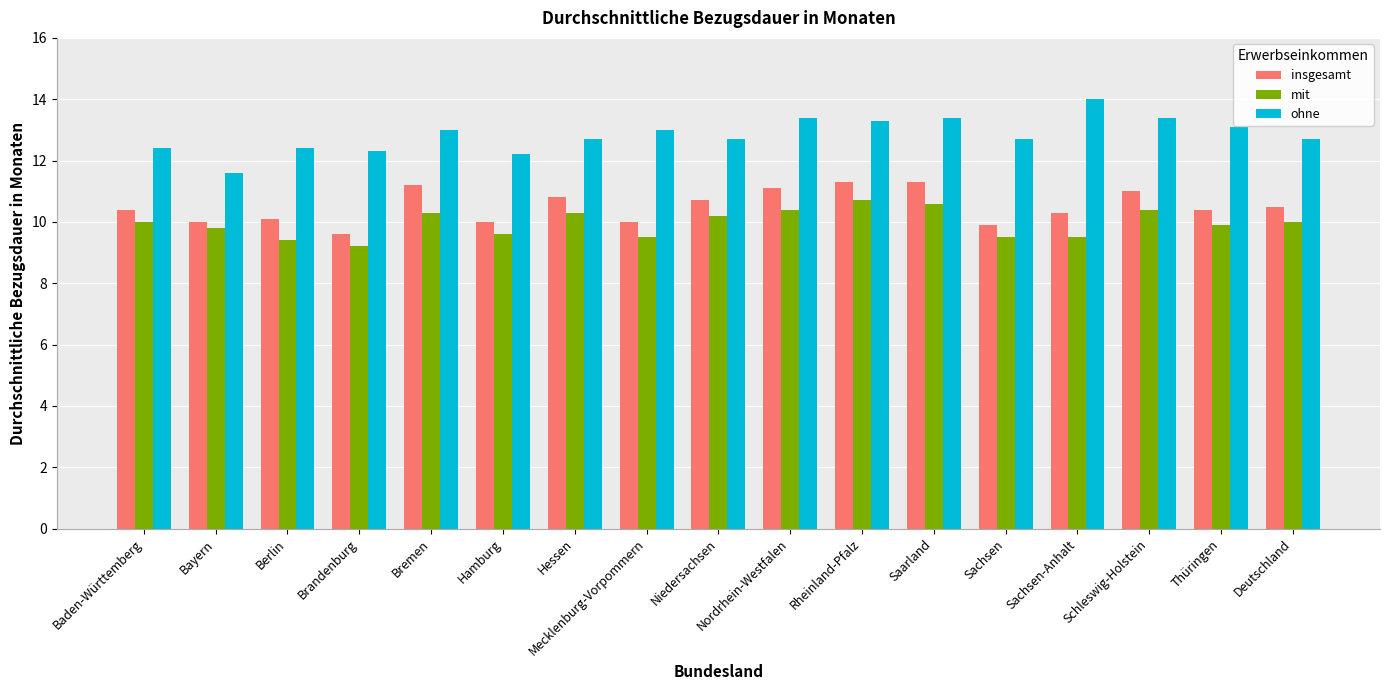

Which series has the largest total across all categories?

ohne